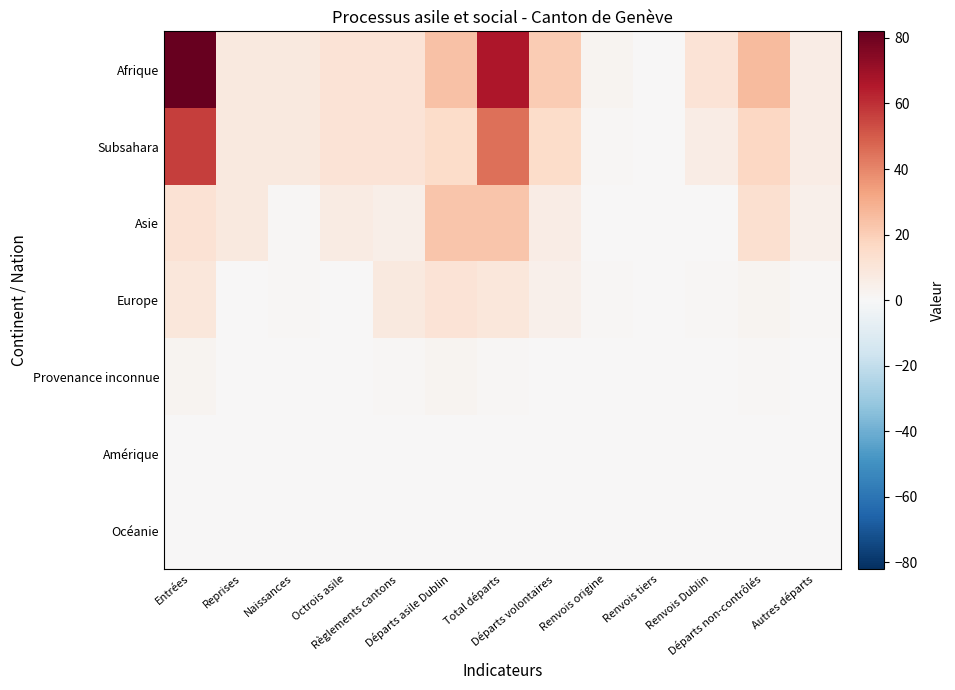

Between Entrées and Départs asile Dublin, which series saw the biggest shift?

Afrique